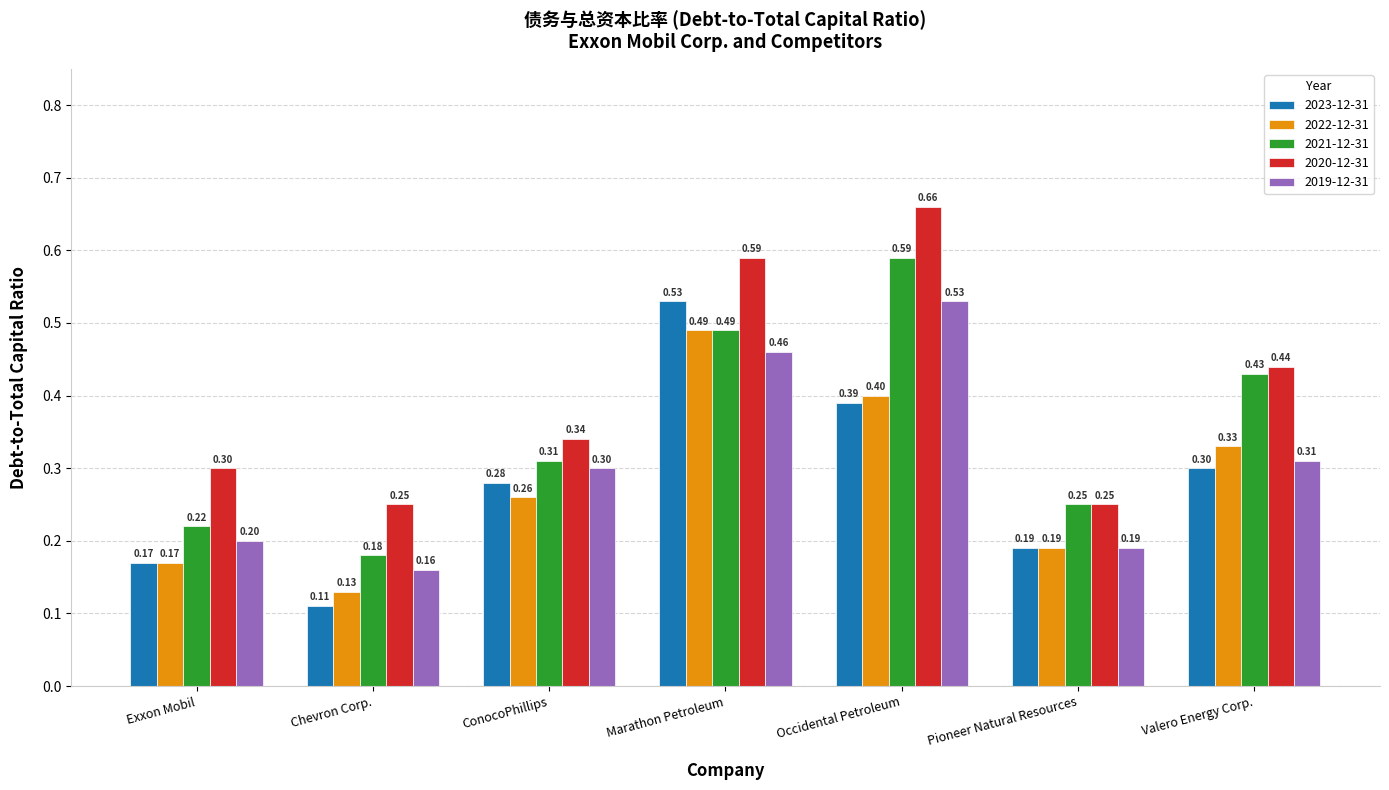

At which label does 2019-12-31 reach its minimum?

Chevron Corp.